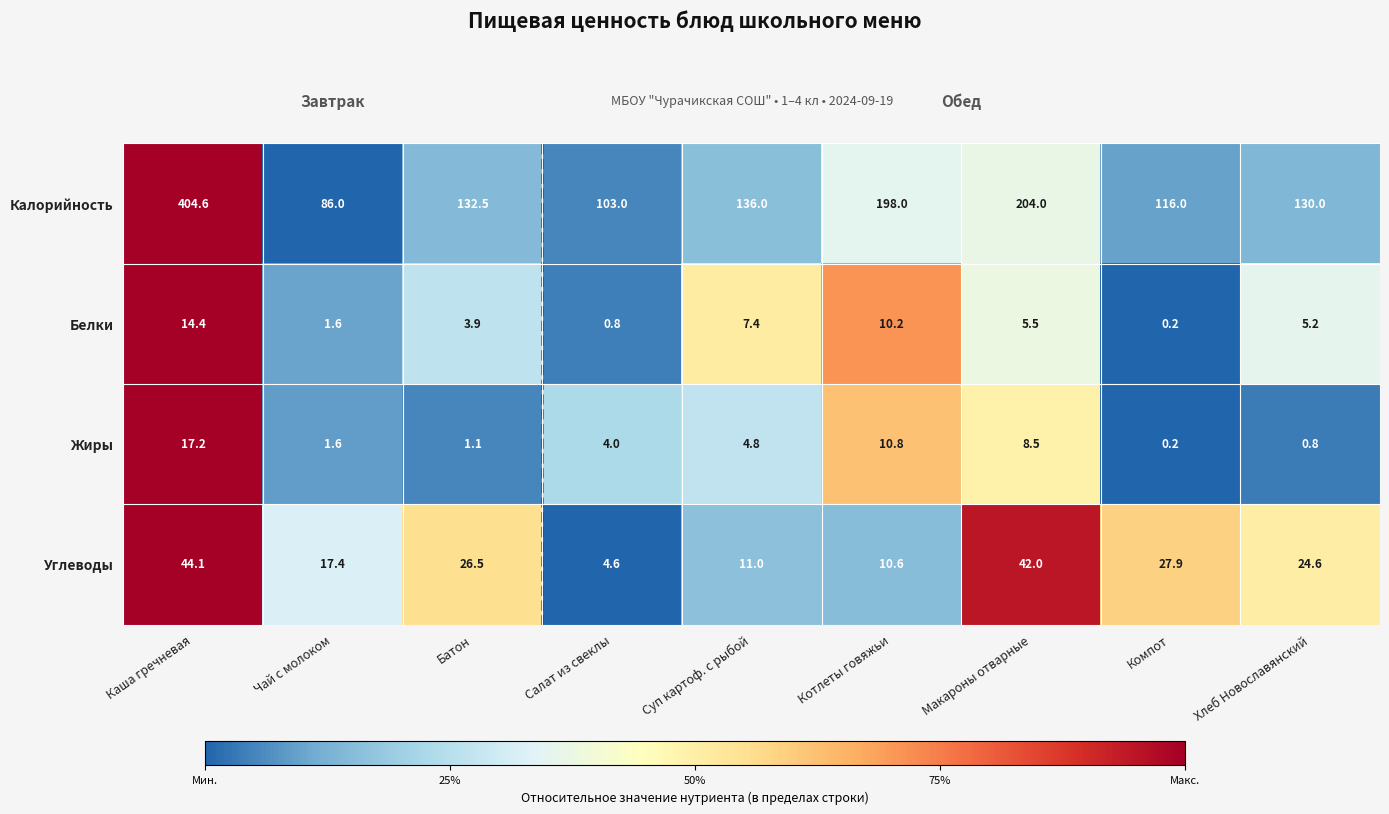

Which category has the lowest value in the Углеводы series?

Салат из свеклы